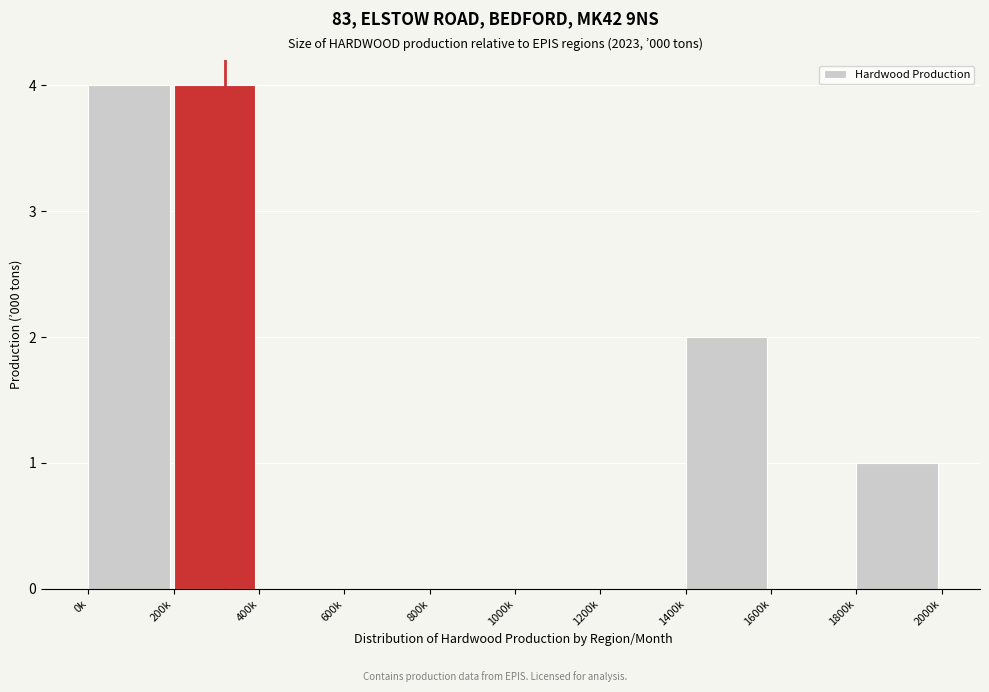

Reading right to left, what are all the values shown in this chart?

1800k=1	1600k=0	1400k=2	1200k=0	1000k=0	800k=0	600k=0	400k=0	200k=4	0k=4